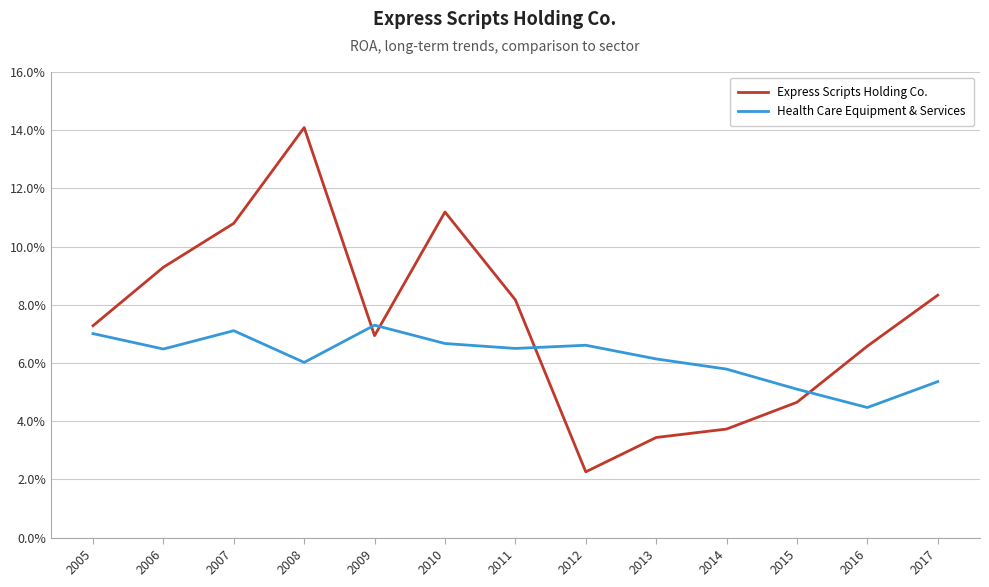

What is the highest value of the Health Care Equipment & Services series?

0.1